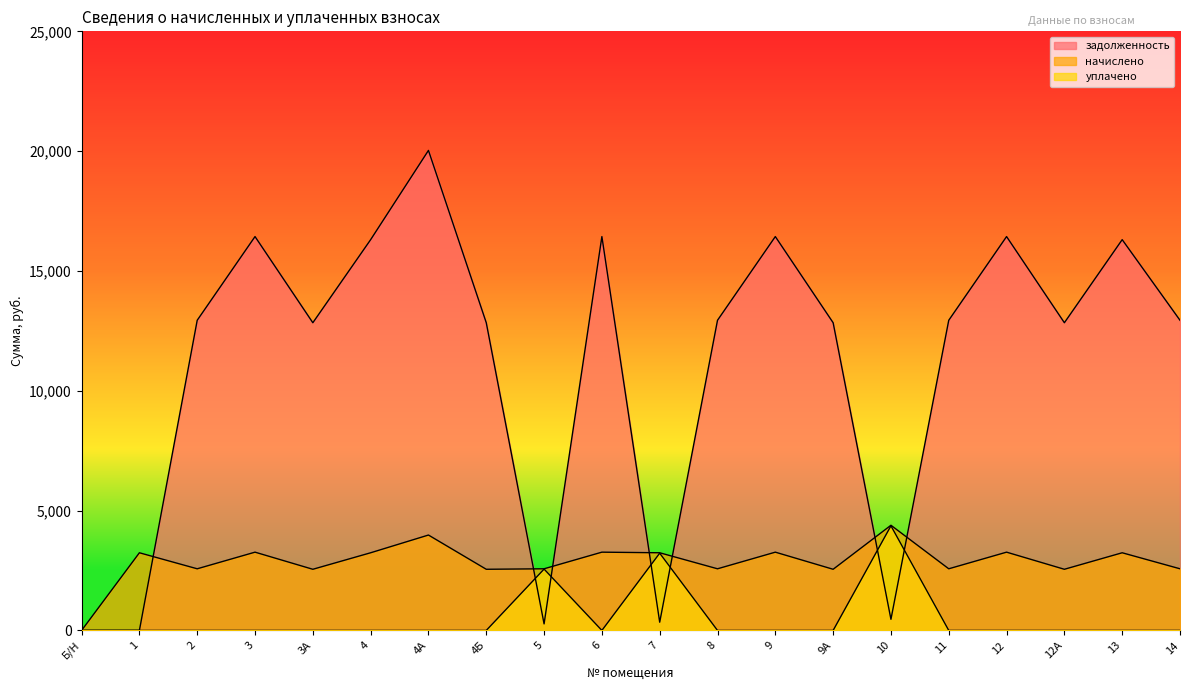

What position from the left is 12?

17